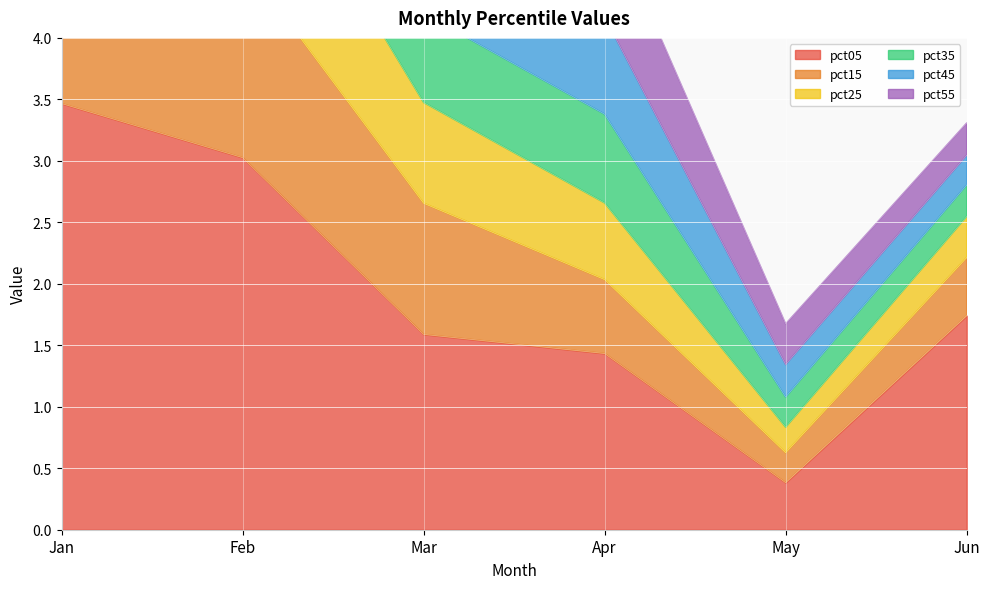

True or false: pct25 has more than 2 points higher than both neighbors.

False